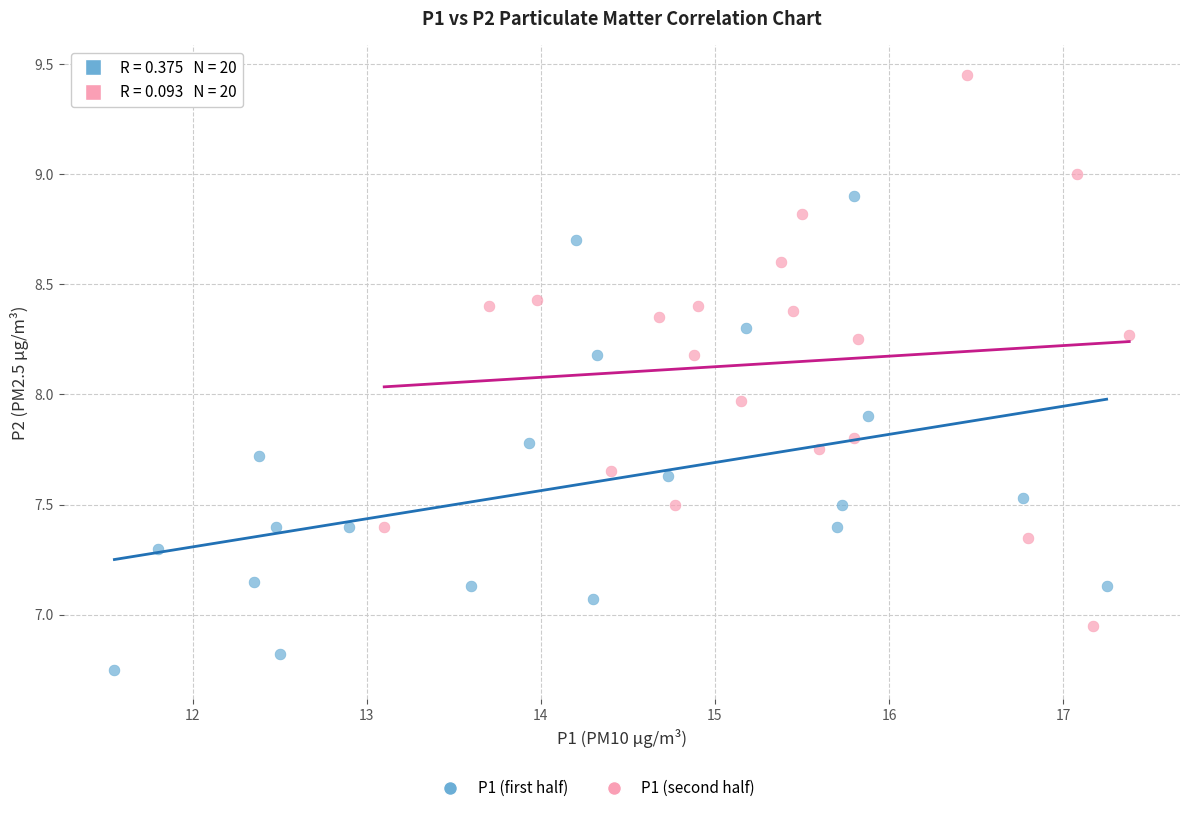

Which series reaches the maximum Y coordinate?

P1 (second half)